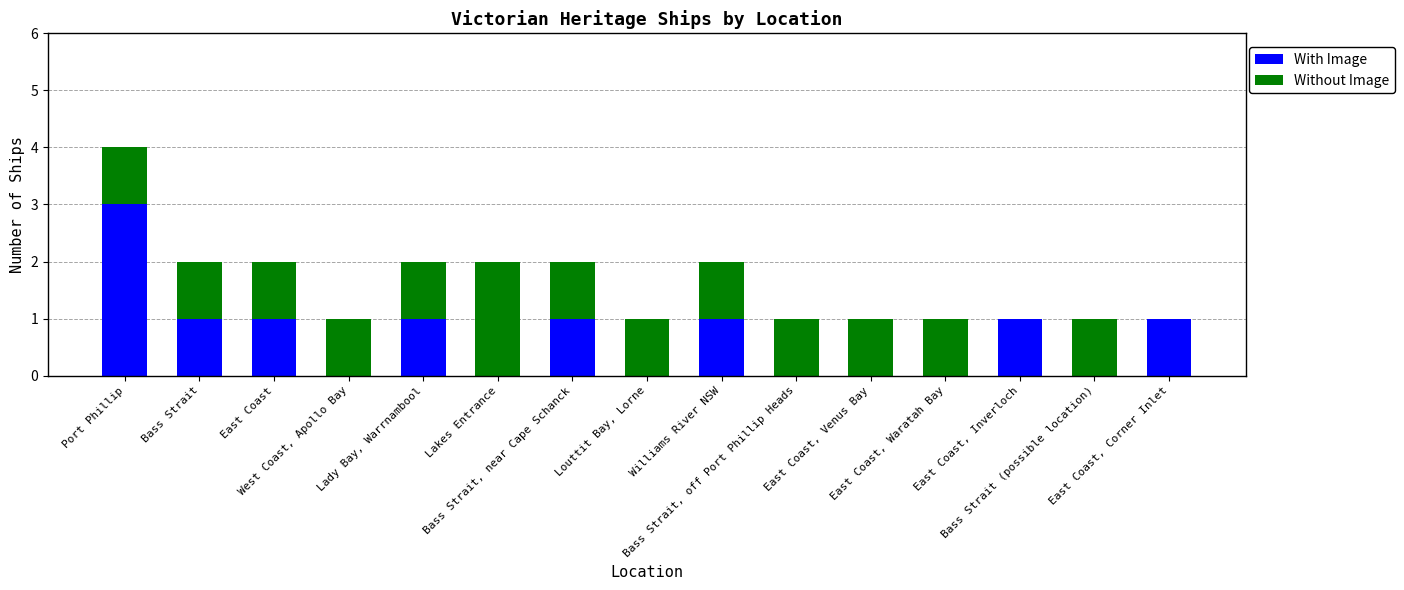

At which category is the sum across all series the highest?

Port Phillip